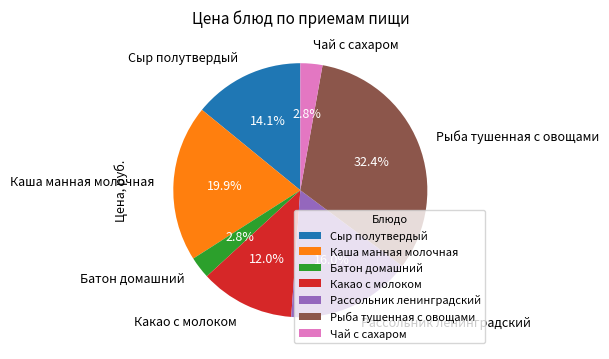

What percentage is the Рыба тушенная с овощами slice, to the nearest percent?

32%